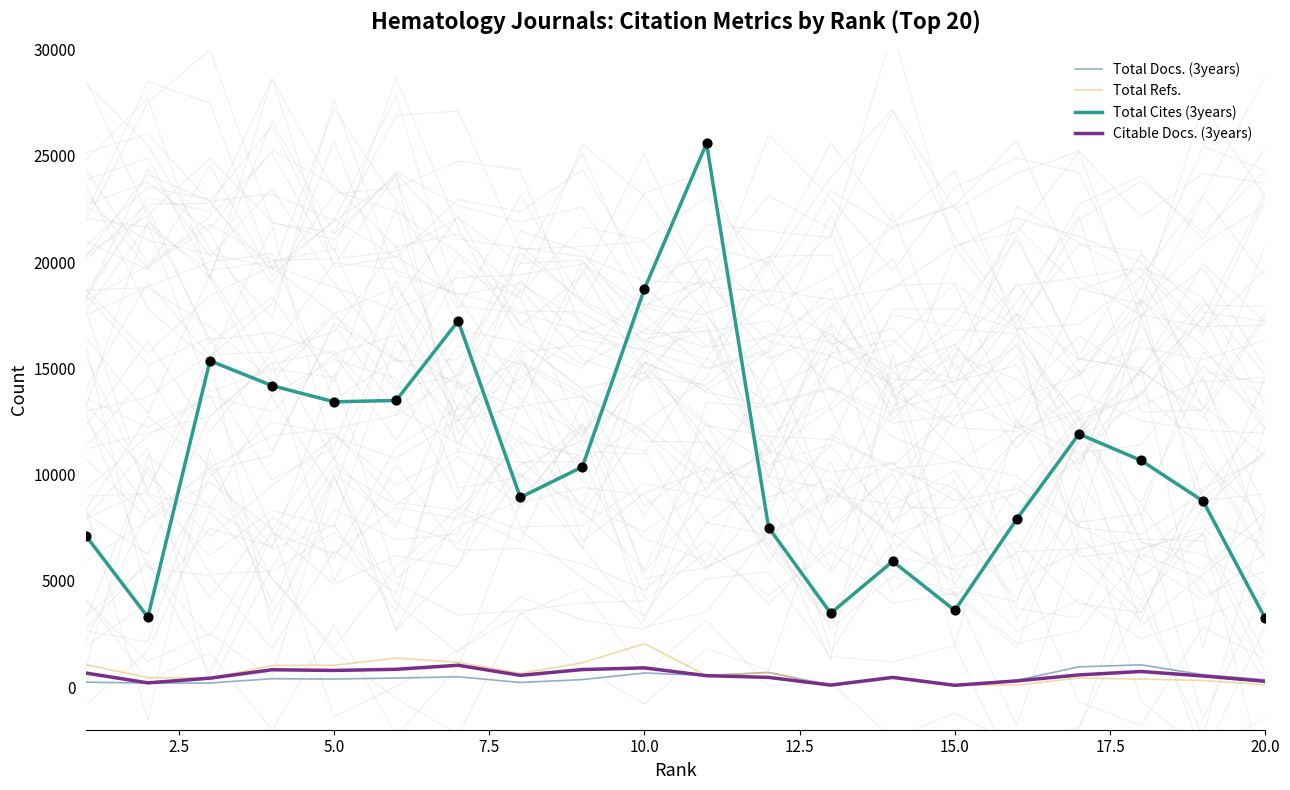

Which series contains the highest Y value?

Total Cites (3years)